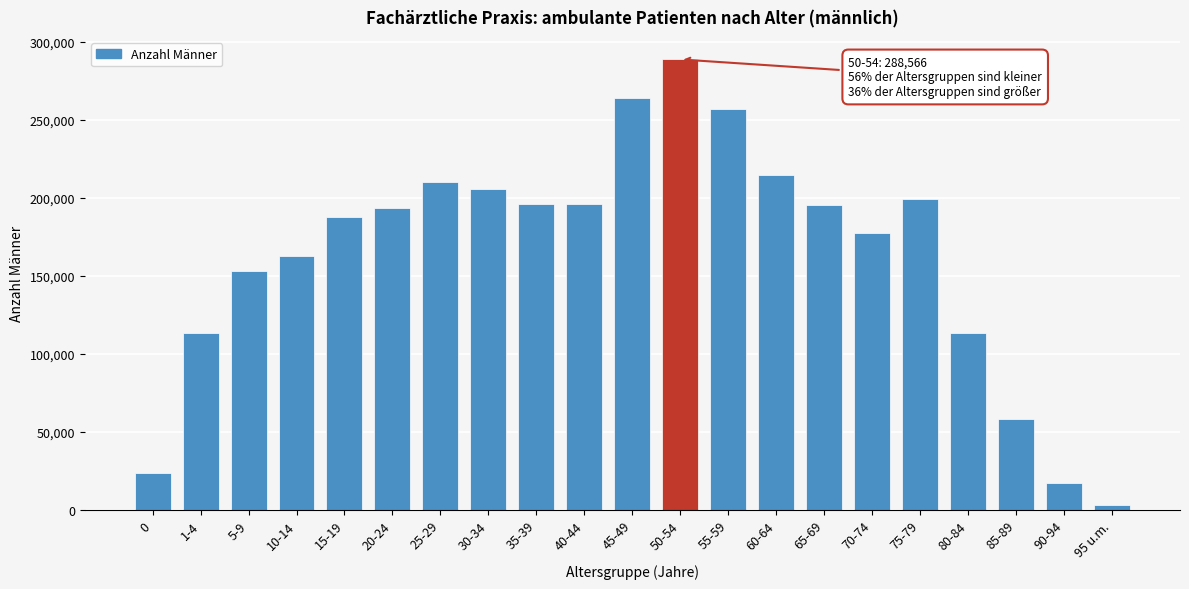

What is the ratio of the value at 35-39 to the value at 15-19?

1.0